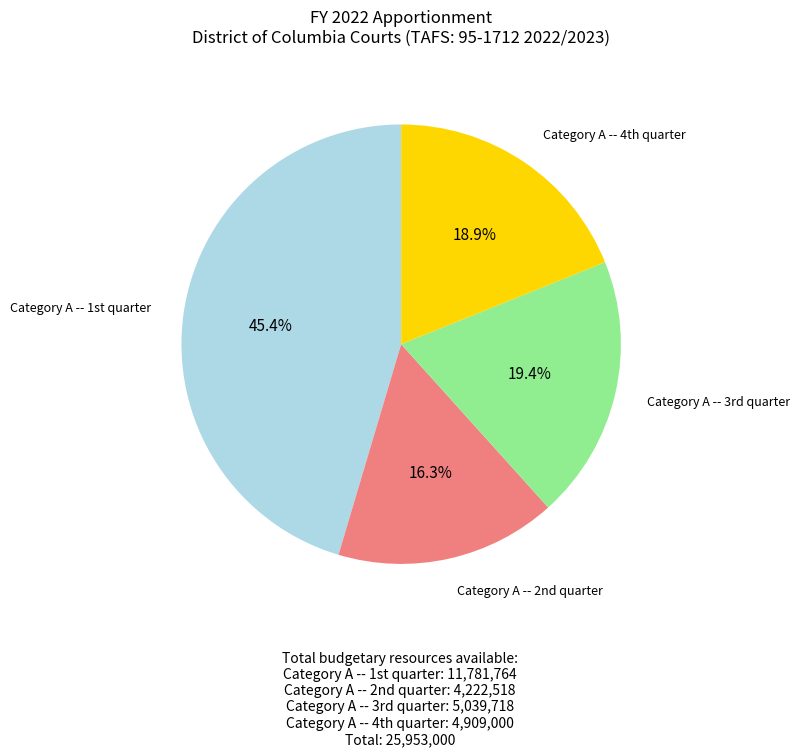

How many slices are in this pie chart?

4